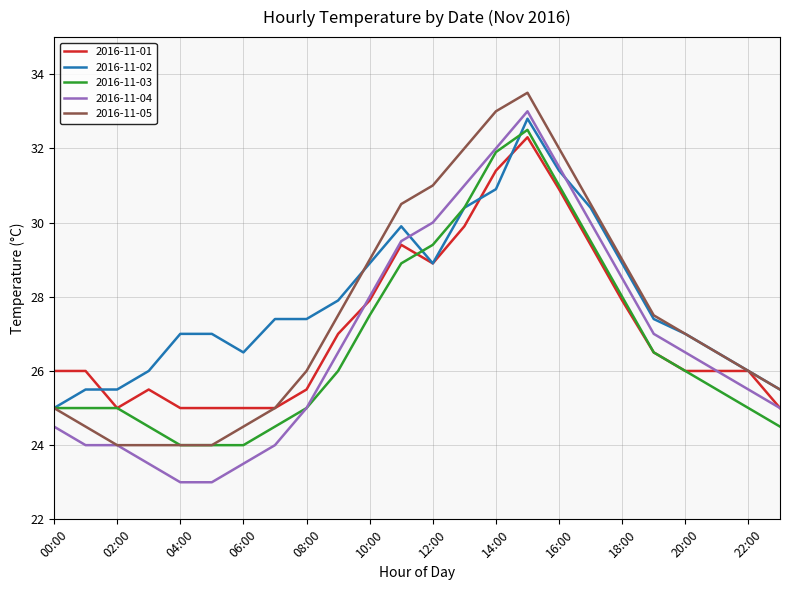

At how many categories does at least one series exceed 23?

24